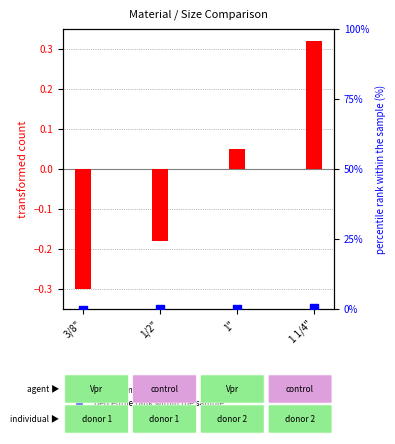

What are all the series names shown in the legend?

transformed count, percentile rank within the sample